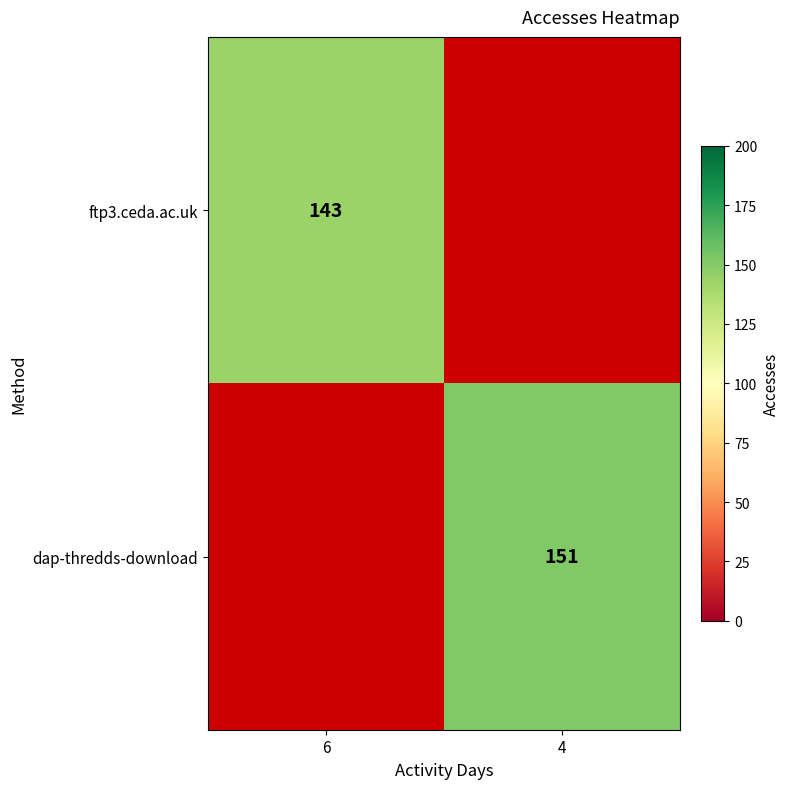

Is it true that dap-thredds-download equals 151 at 4?

True